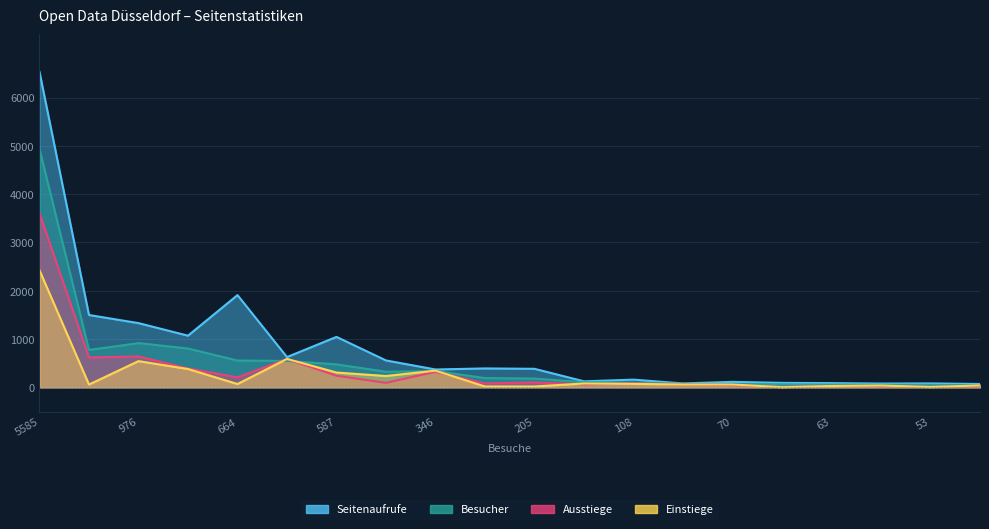

True or false: Besucher and Seitenaufrufe cross at least once.

False